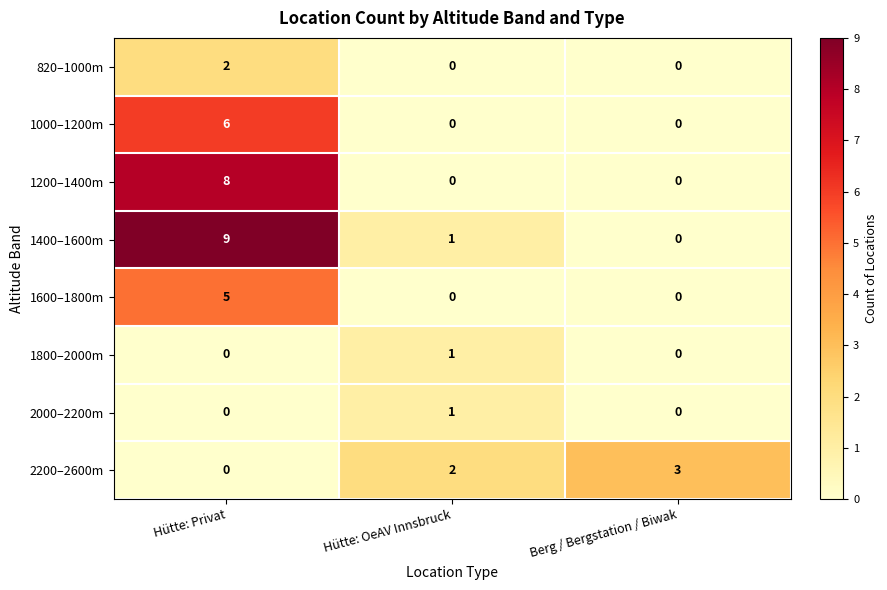

At which label is 1400–1600m closest to 4?

Hütte: OeAV Innsbruck